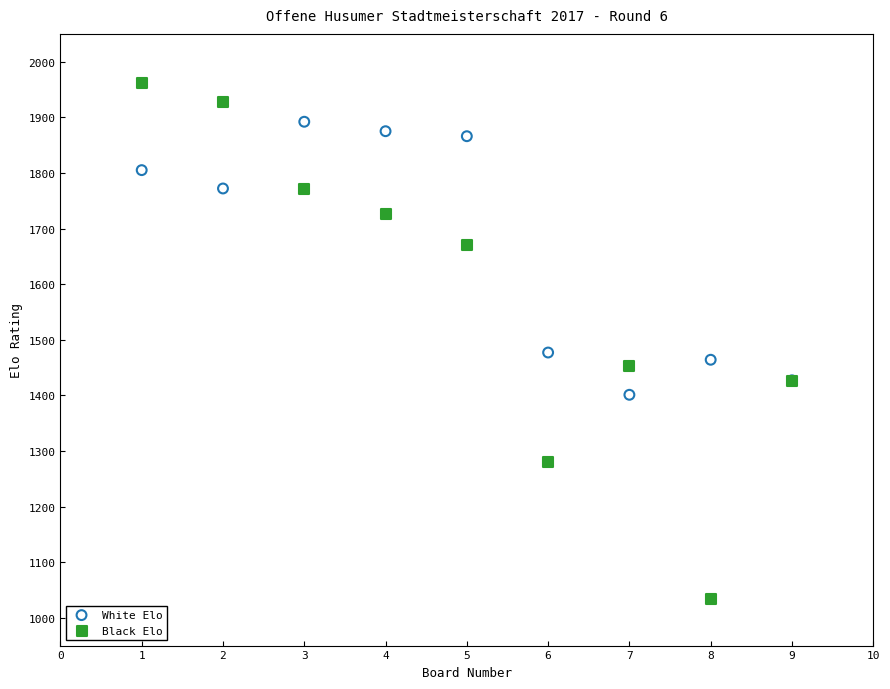

What are all the series names shown in the legend?

White Elo, Black Elo